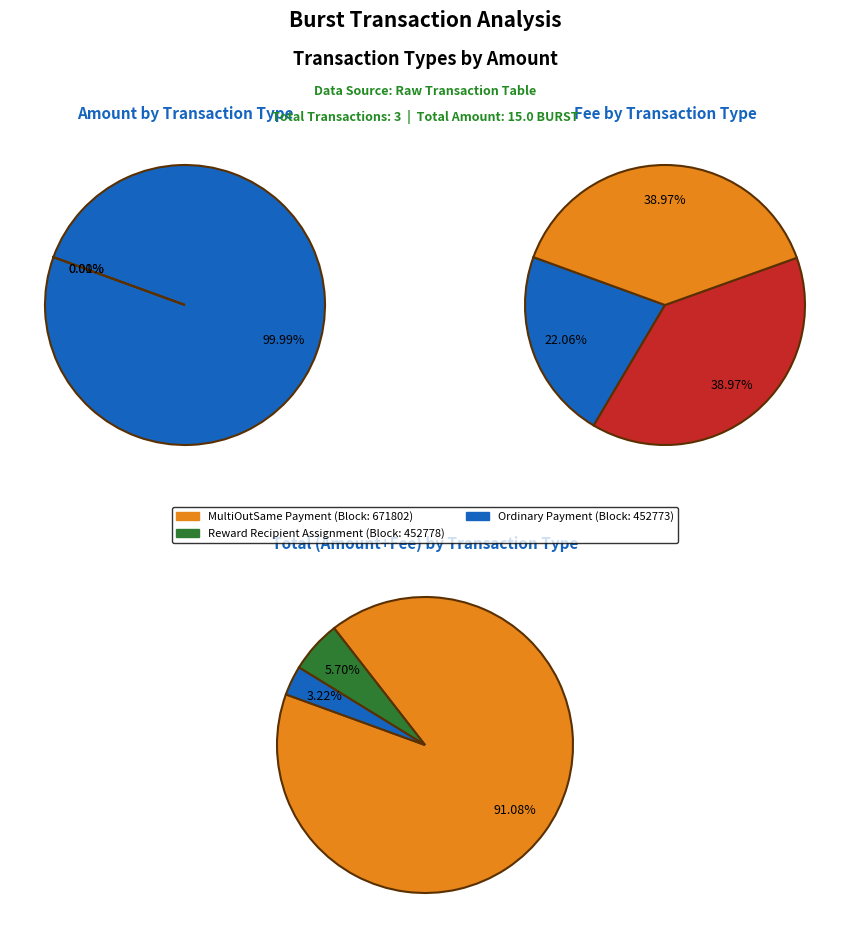

What is the largest slice in the pie chart?

452773